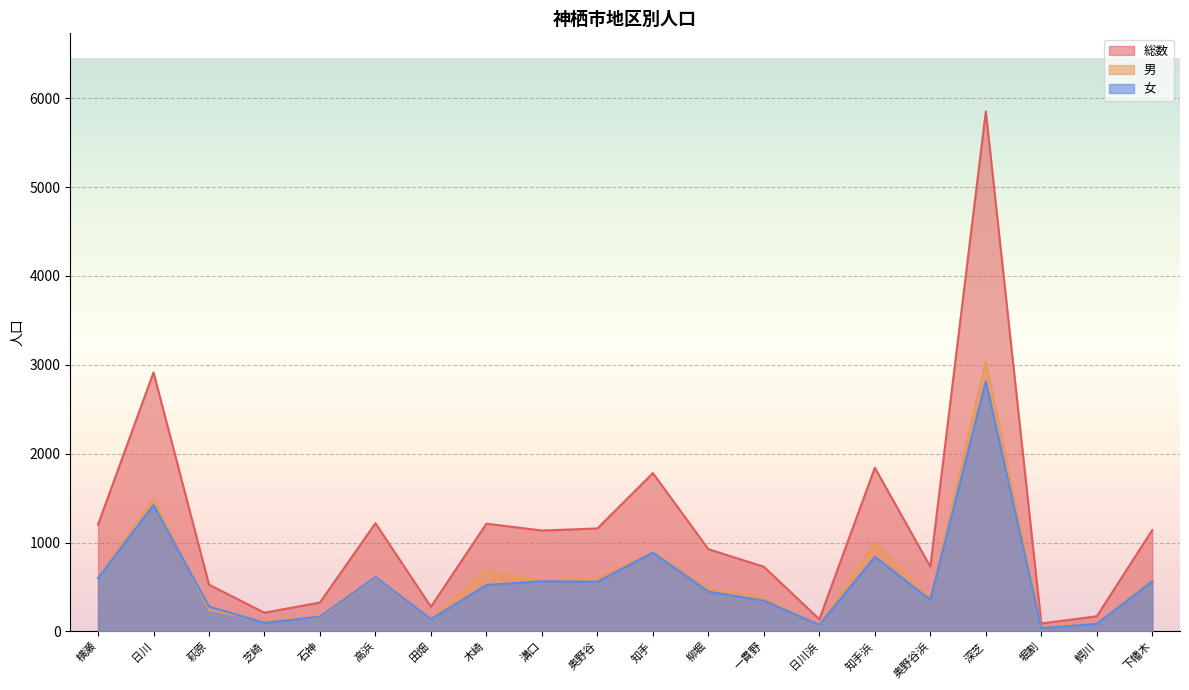

What is the maximum value for 男?

3038